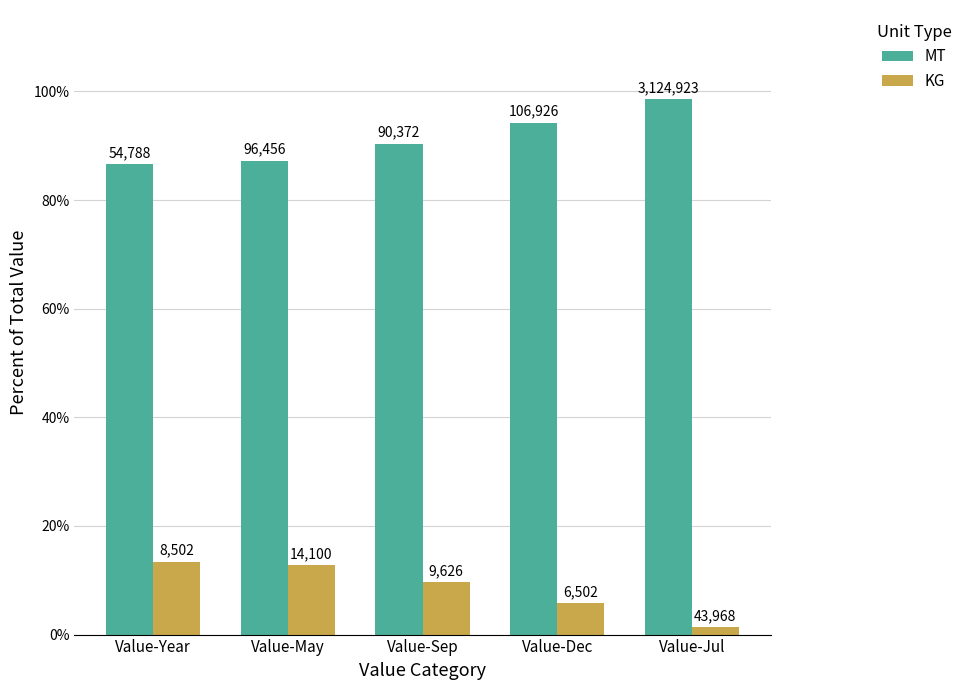

At Value-Year, list the series in order from largest to smallest.

MT, KG